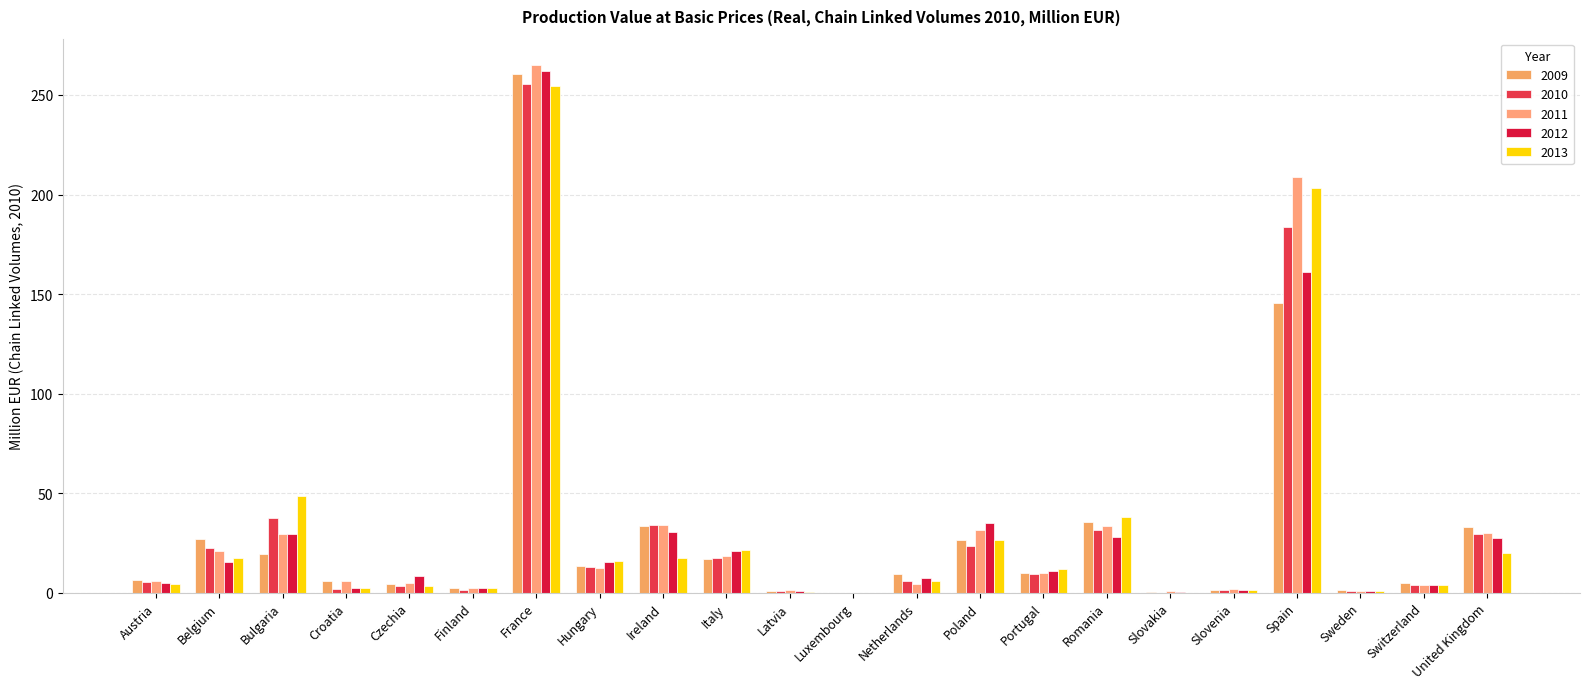

What is the maximum value shown in the chart?

265.0